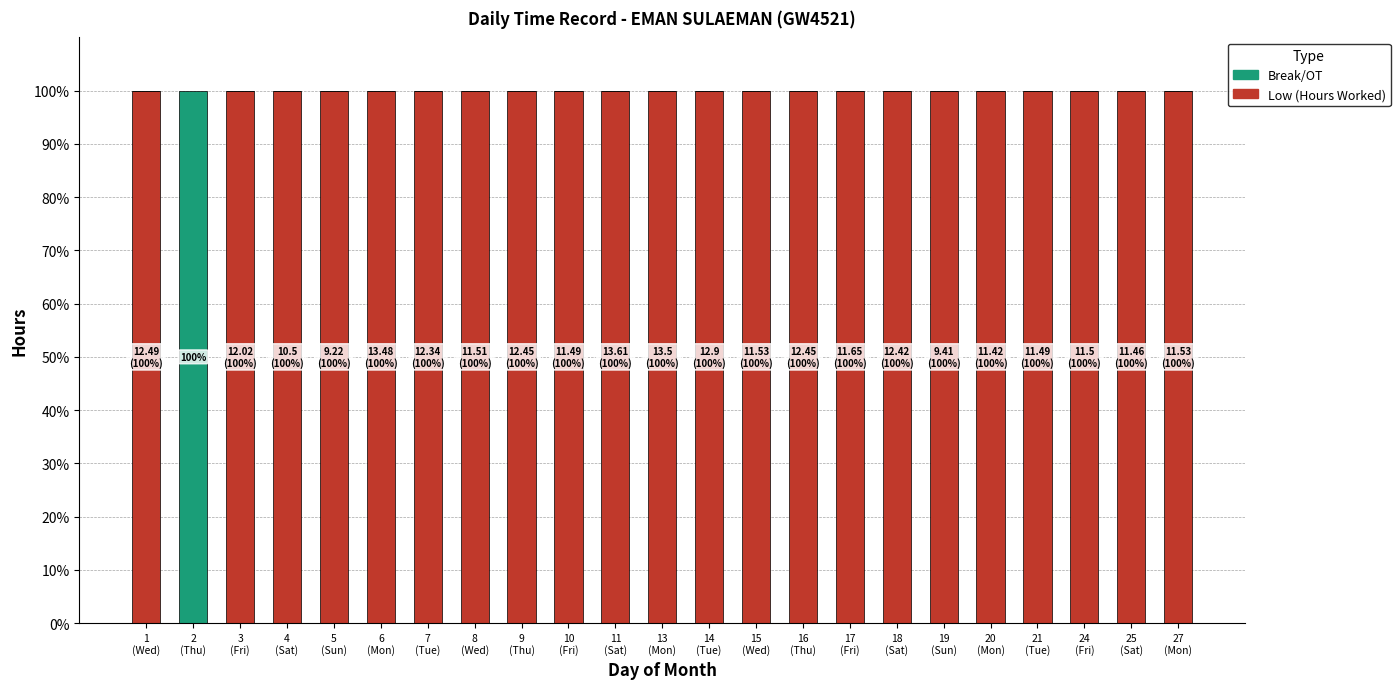

What is the sum of all Low (Hours Worked) values?

2200